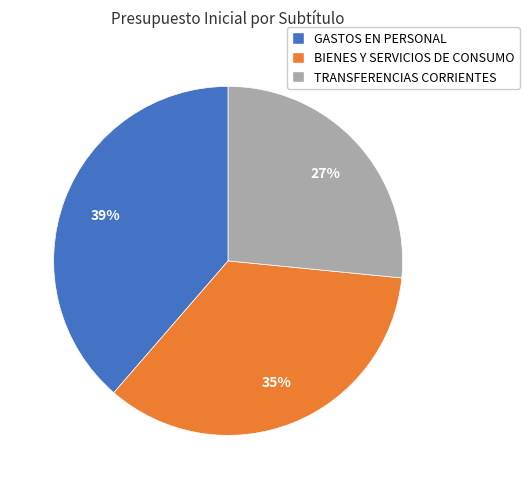

Rank the categories by value from lowest to highest.

TRANSFERENCIAS CORRIENTES, BIENES Y SERVICIOS DE CONSUMO, GASTOS EN PERSONAL